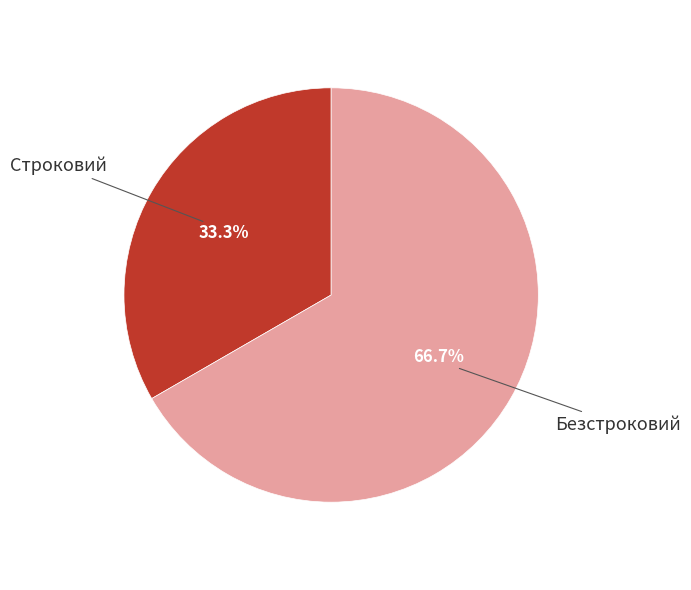

Is there any slice that represents more than half of the pie?

Yes